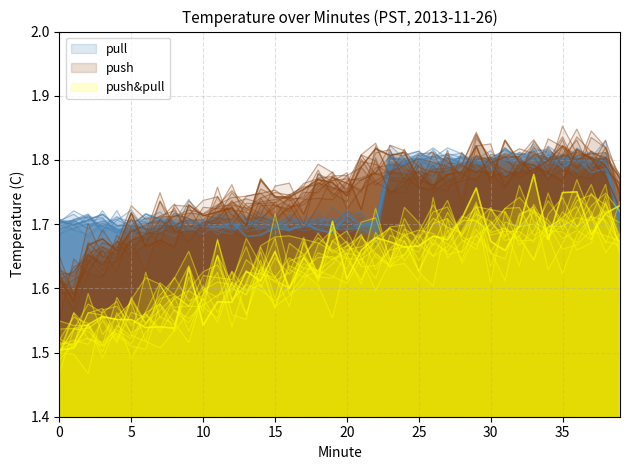

True or false: push and push&pull cross at least once.

False